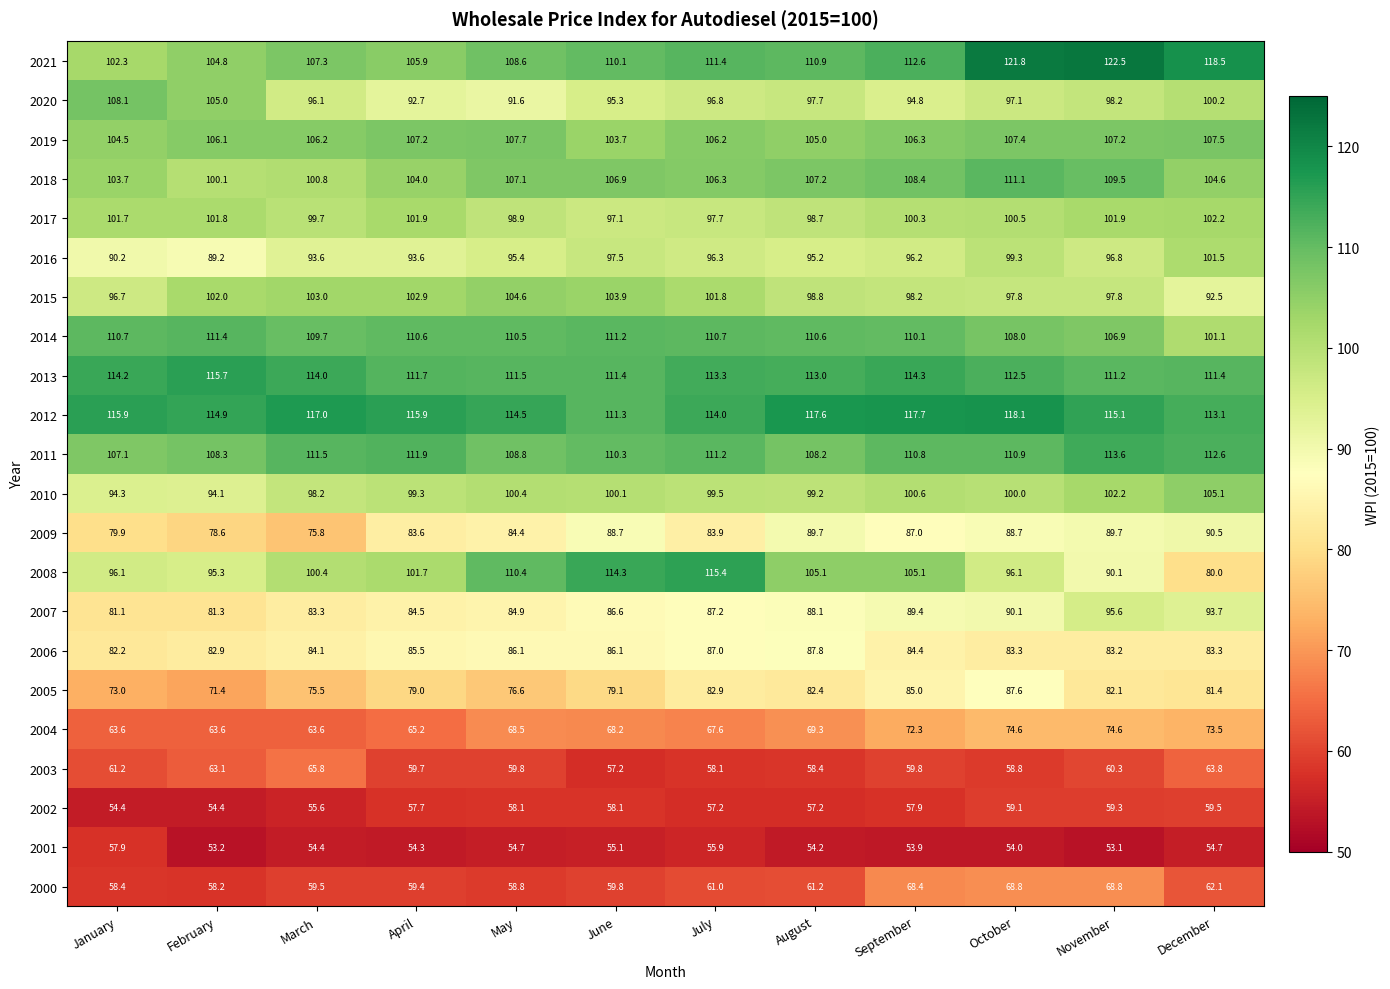

At which category does the chart reach its minimum across all series?

November